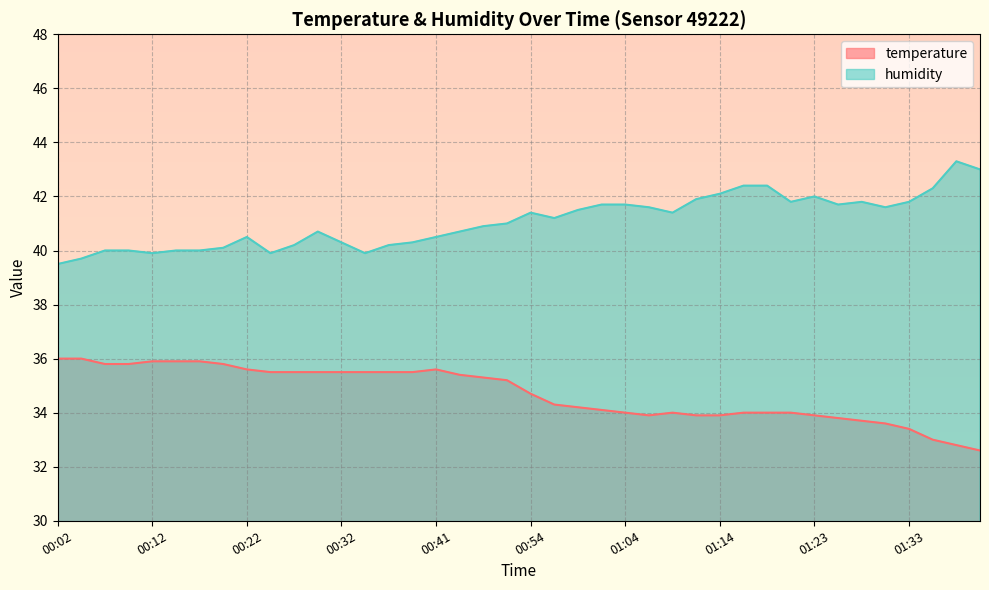

Does the chart display data point markers on the line(s)?

No